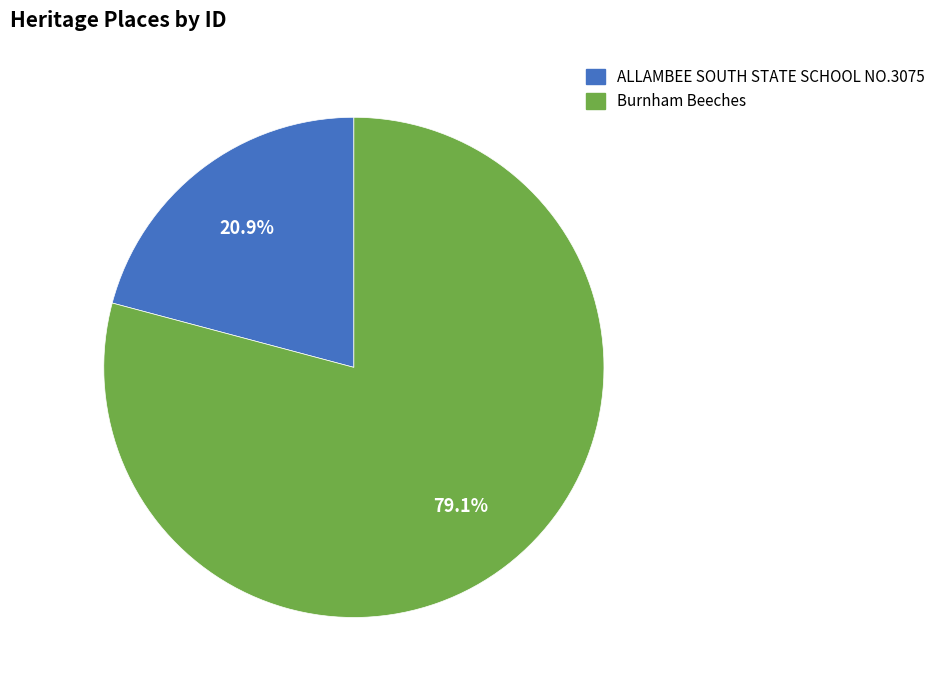

The ALLAMBEE SOUTH STATE SCHOOL NO.3075 slice represents 31% of the pie. True or false?

False